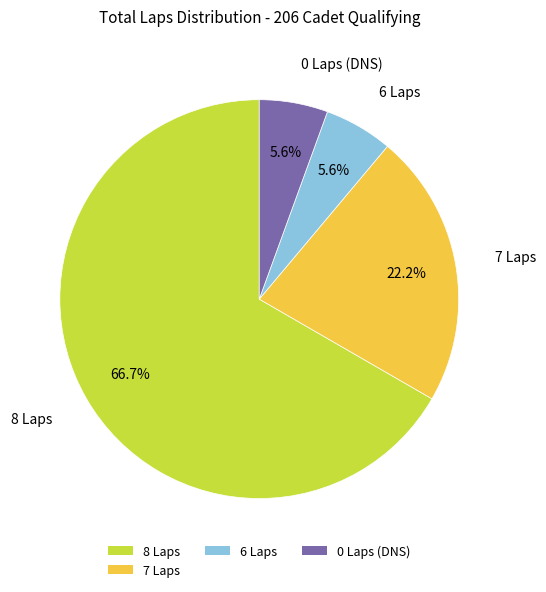

Count the number of slices in the pie.

4